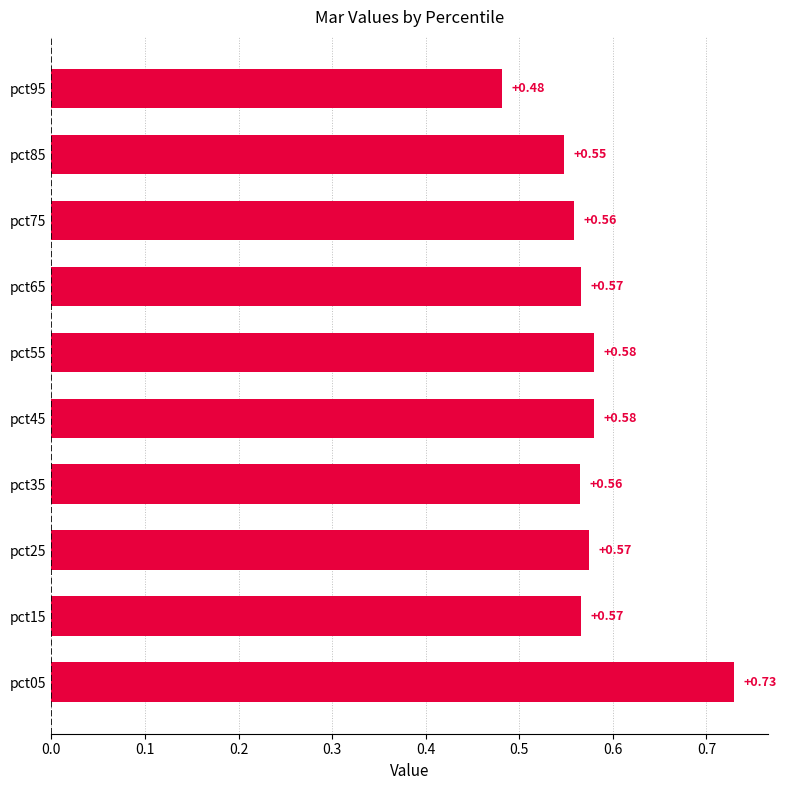

Between pct85 and pct45, which is larger?

pct45